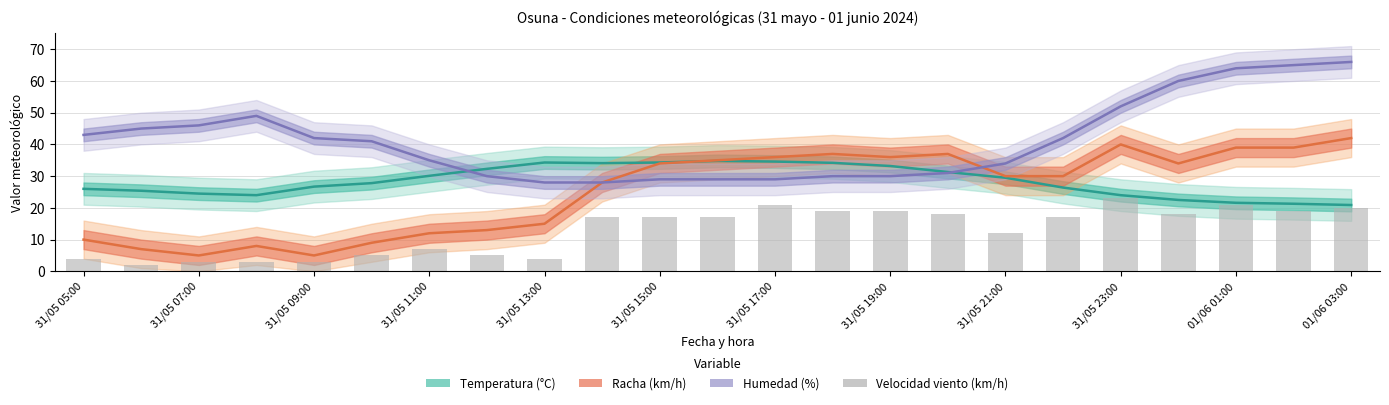

The value of Temperatura (°C) at 19 is 22.5. True or false?

True